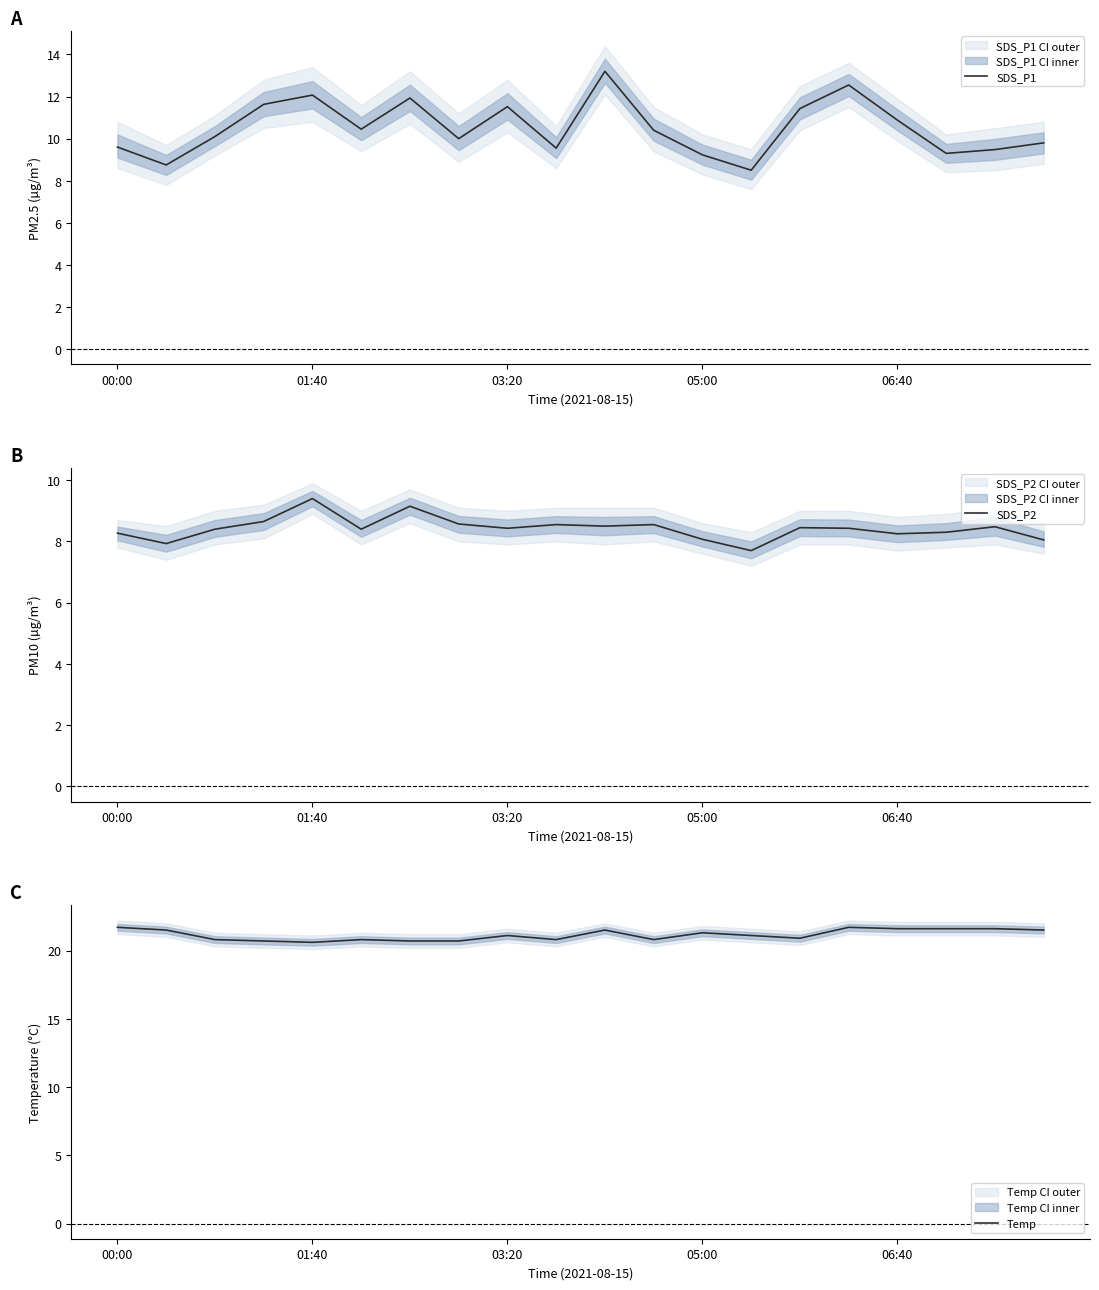

True or false: SDS_P2 and SDS_P1 cross at least once.

False